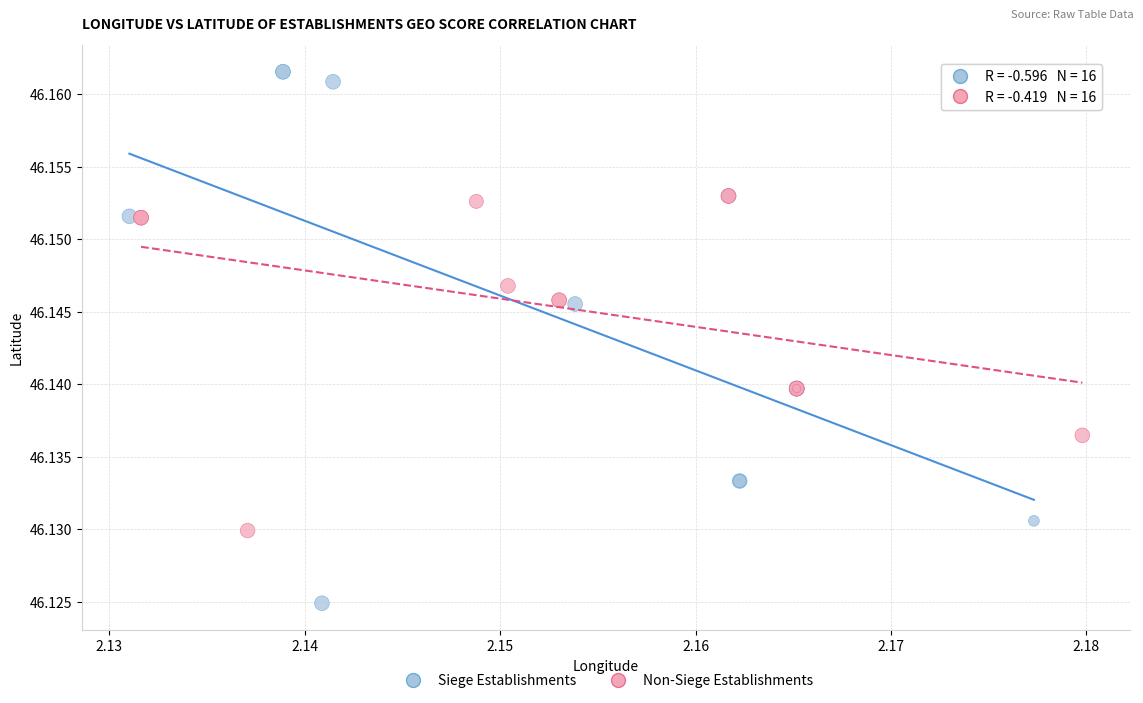

Which series reaches the minimum Y coordinate?

Siege Establishments